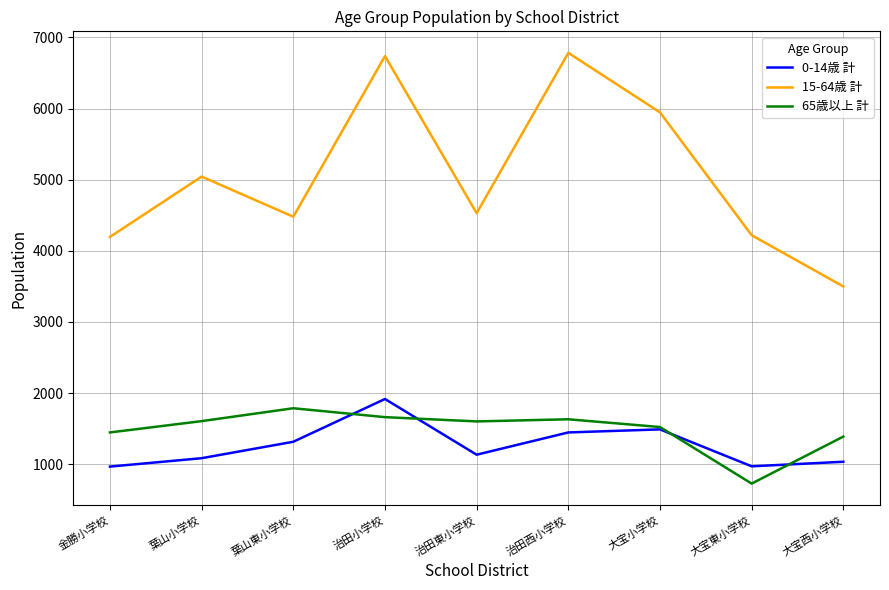

At how many categories does at least one series exceed 3567?

8